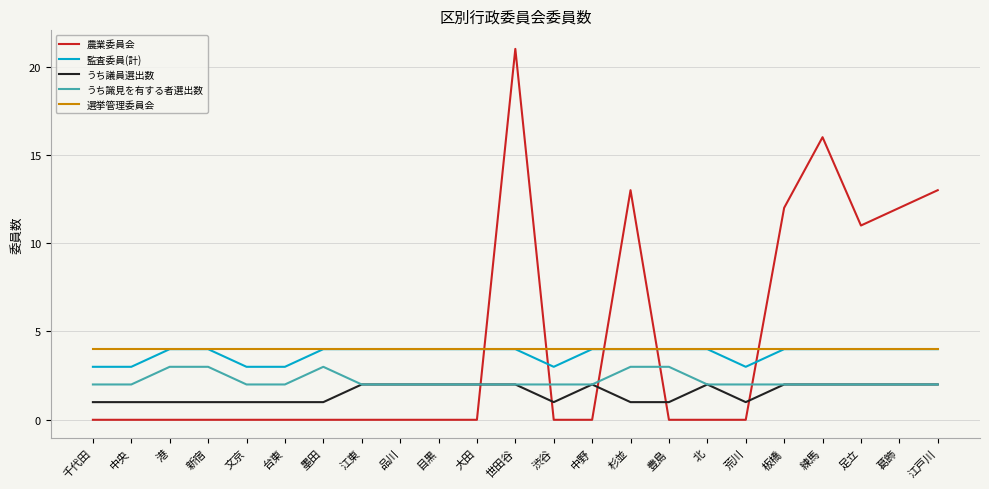

What are all the series names shown in the legend?

農業委員会, 監査委員(計), うち議員選出数, うち識見を有する者選出数, 選挙管理委員会